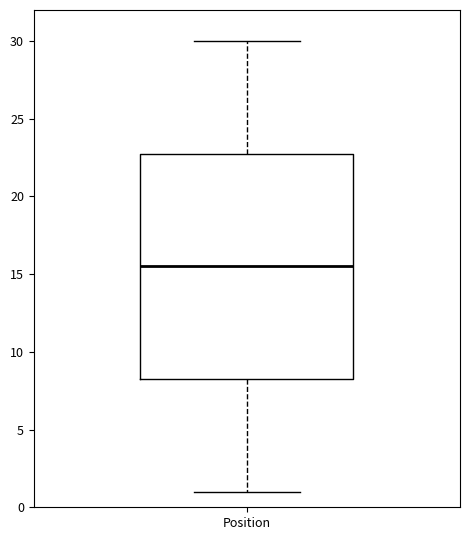

Where is the lower edge of the box for Position on the y-axis? The values are not printed on the chart, so give them approximately, as read against the axis.

8.5